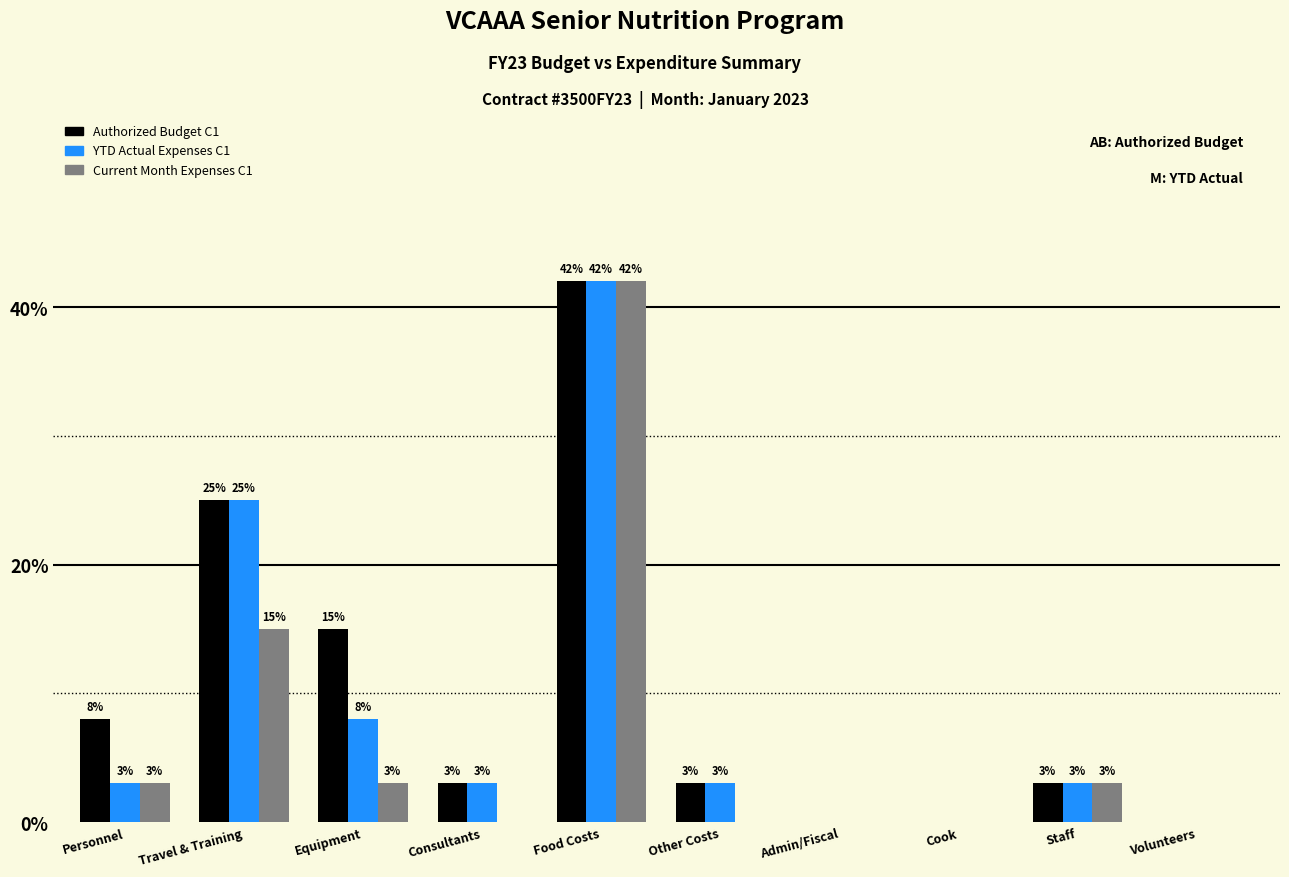

What is the maximum value for YTD Actual Expenses C1?

42